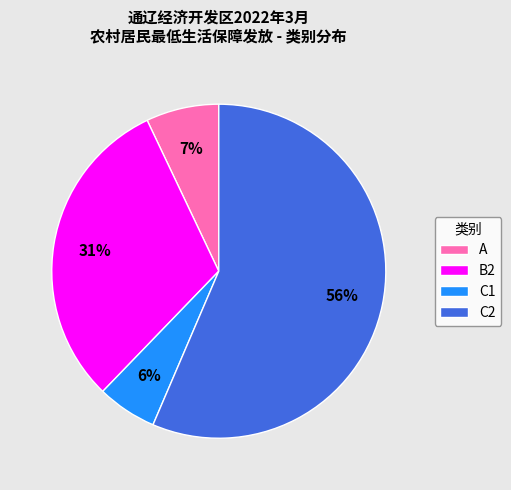

To the nearest percent, what percentage of the pie is C1?

6%